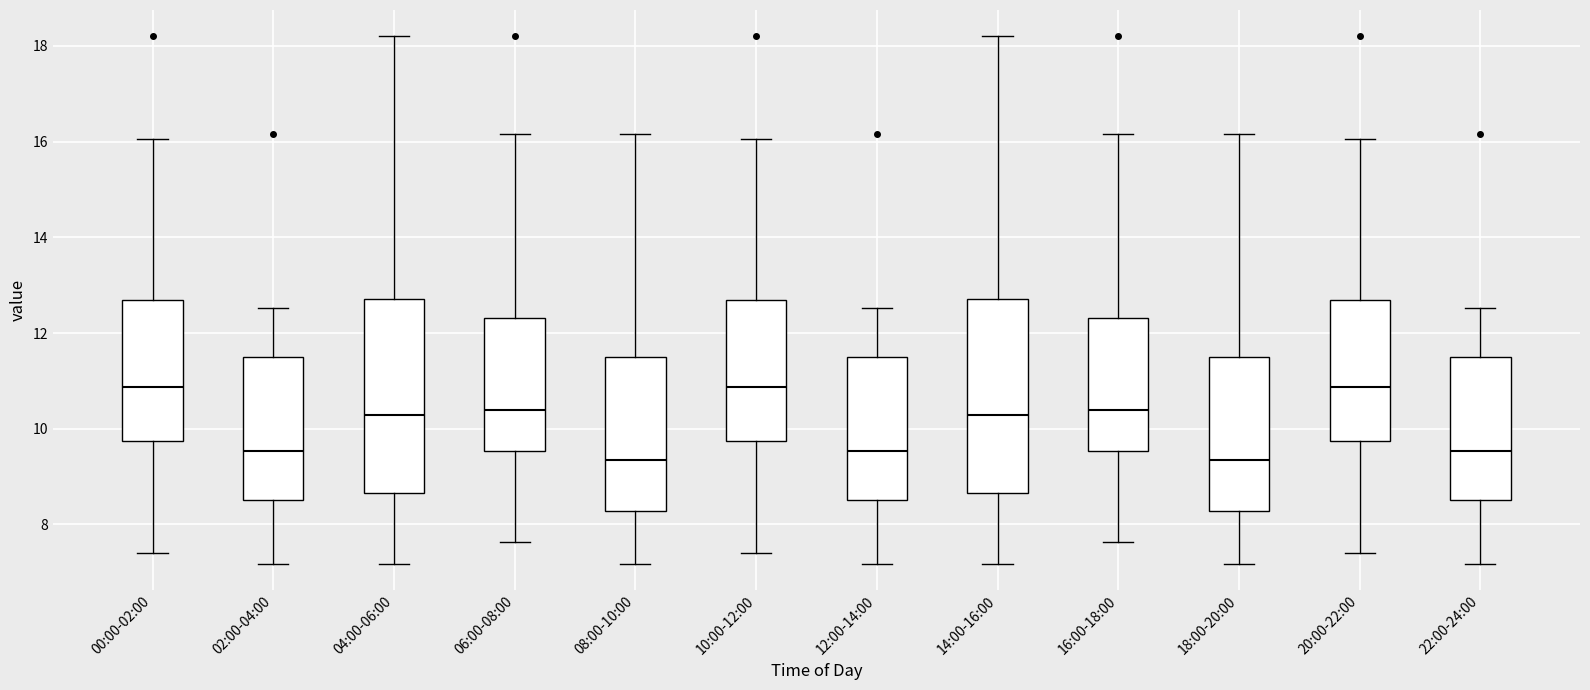

Where does the upper whisker of the box for 22:00-24:00 end on the y-axis? The values are not printed on the chart, so give them approximately, as read against the axis.

12.6